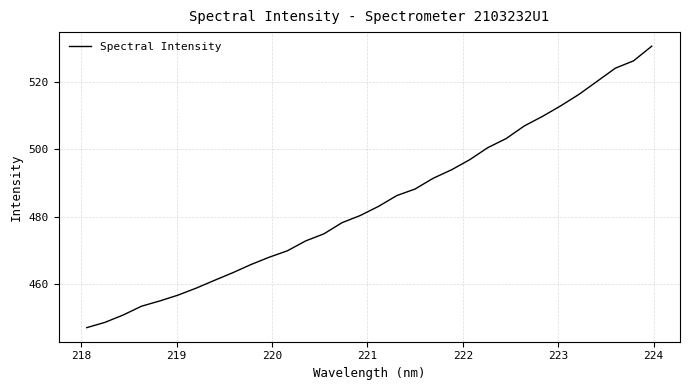

What is the smallest value displayed?

447.2